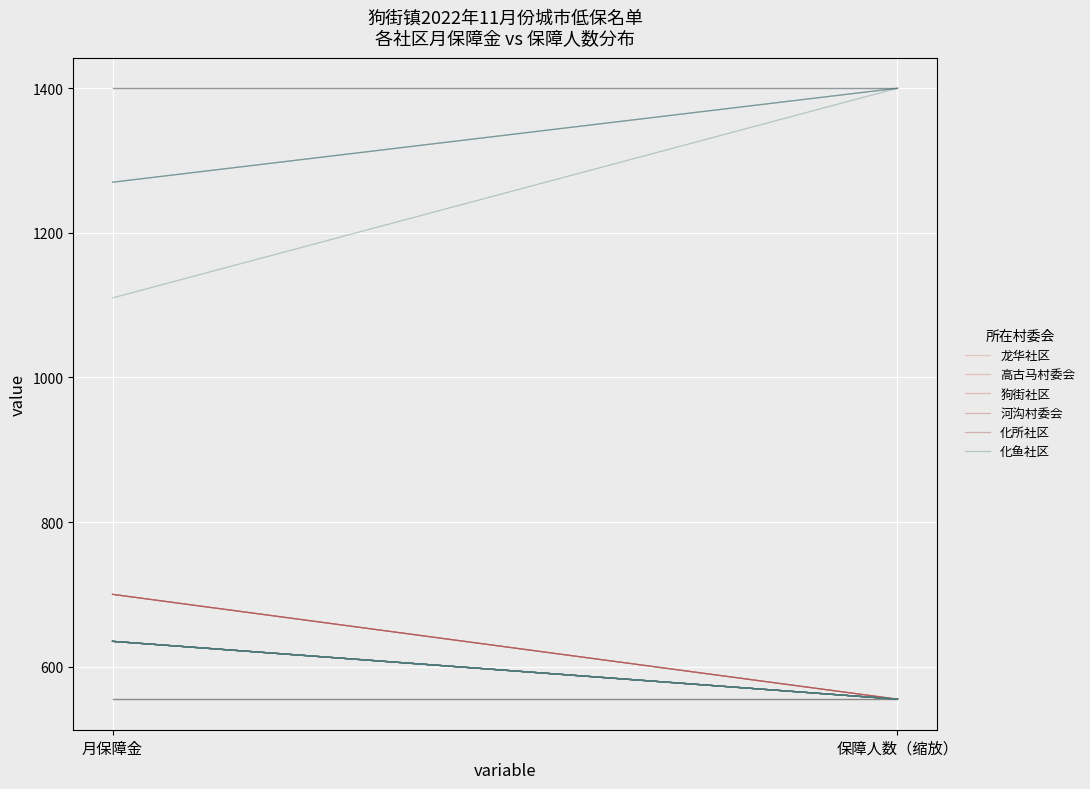

Is this an area chart (filled region under the line)?

No